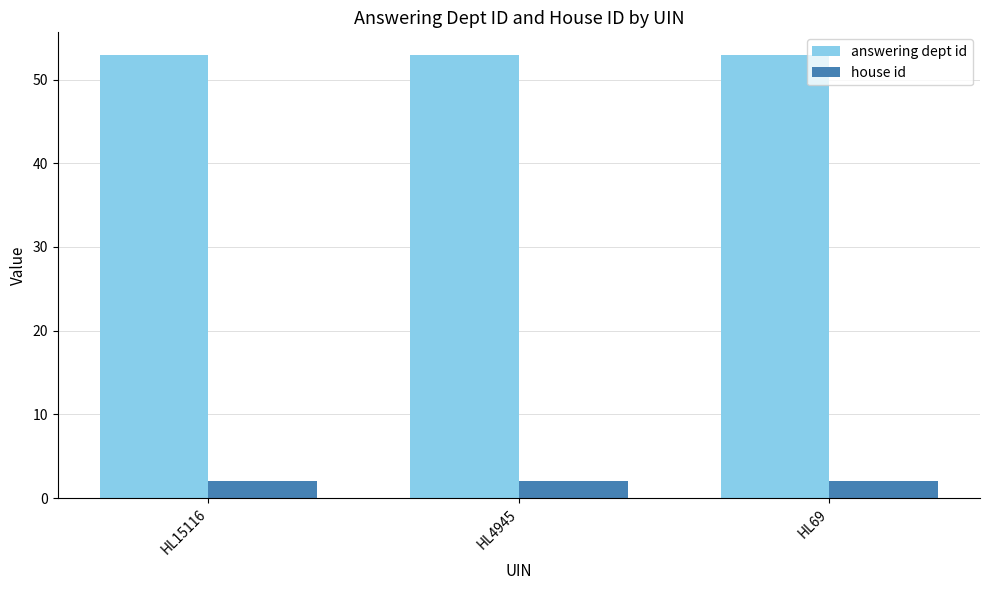

What is the minimum value shown in the chart?

2